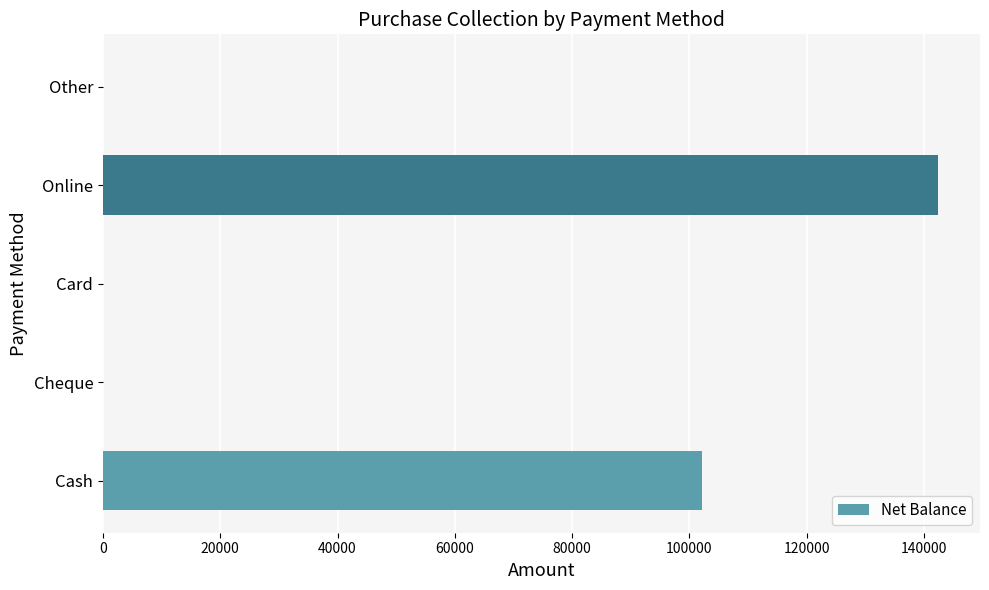

Are the bars horizontal?

Yes